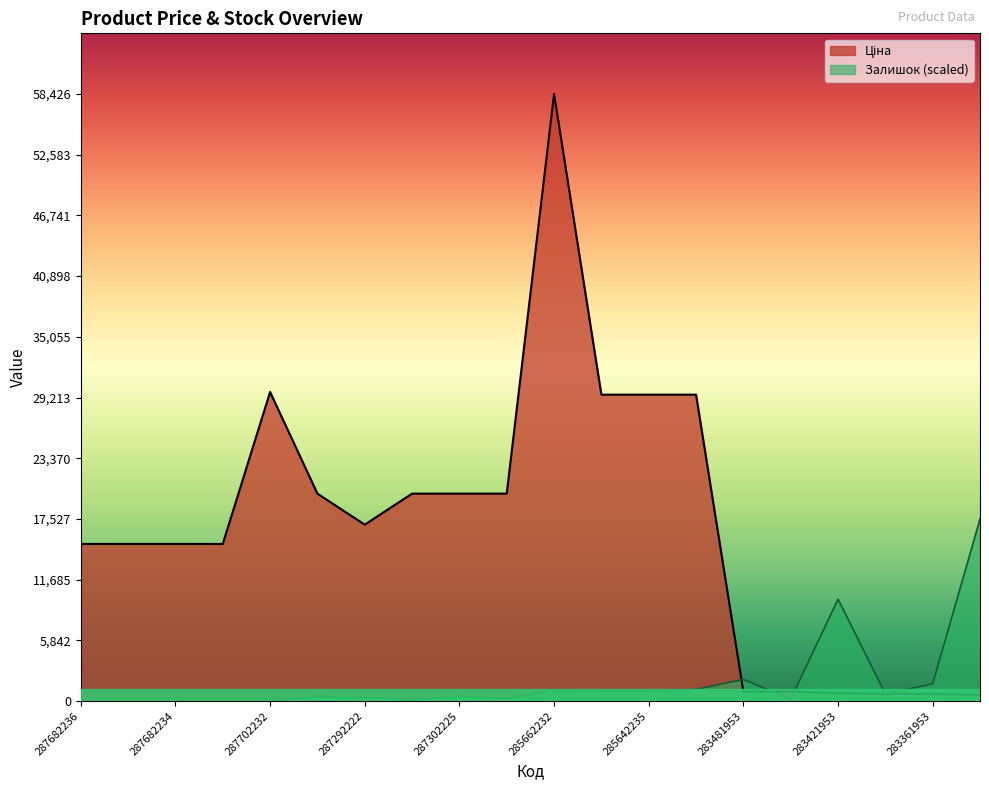

What is the sum of all Залишок values?

37572.3